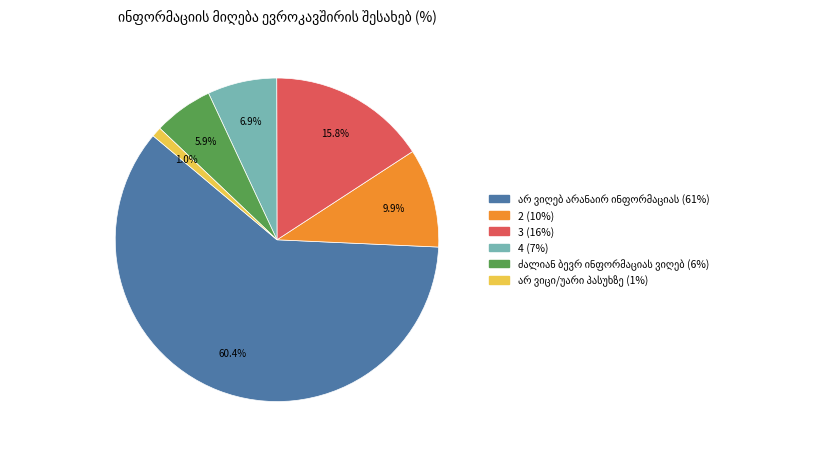

How much of the chart is everything except 2?

90.1%